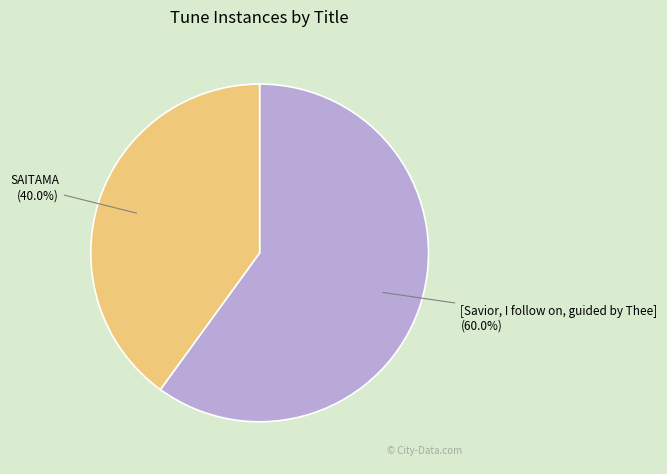

Is there any slice that represents more than half of the pie?

Yes